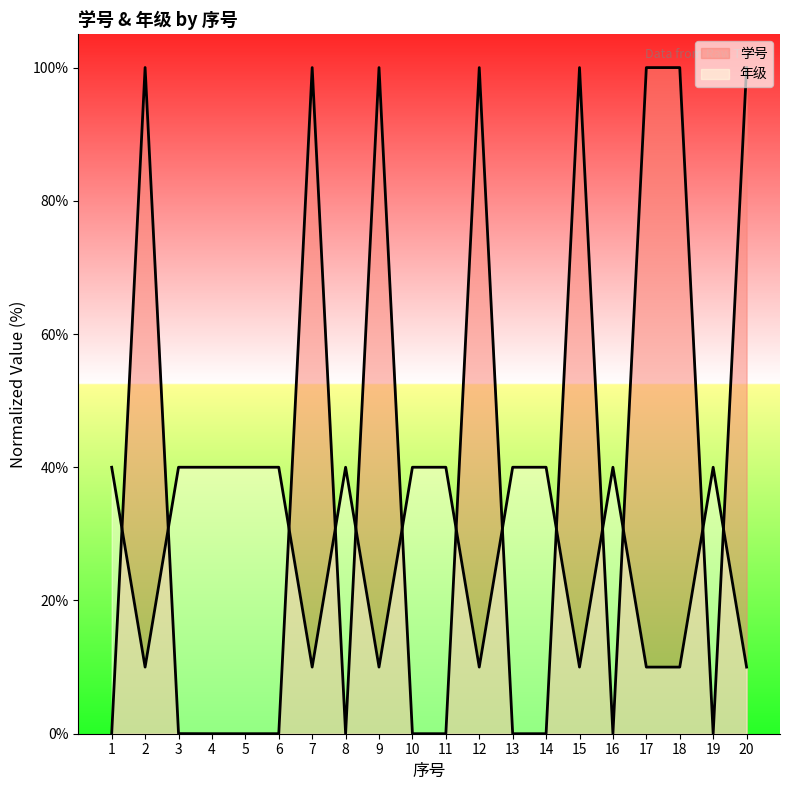

What are all the series names shown in the legend?

学号, 年级